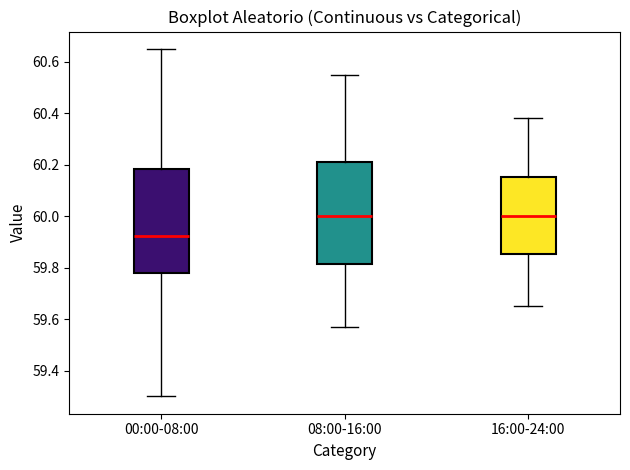

Reading left to right, transcribe this box plot: for each box, give where its median line is, the range the box spans, and where its two whiskers end, as read against the y-axis. The values are not printed on the chart, so give them approximately, as read against the axis.

00:00-08:00: median 59.92, box 59.78 to 60.18, whiskers 59.30 to 60.66
08:00-16:00: median 60.00, box 59.82 to 60.22, whiskers 59.58 to 60.56
16:00-24:00: median 60.00, box 59.86 to 60.16, whiskers 59.66 to 60.38